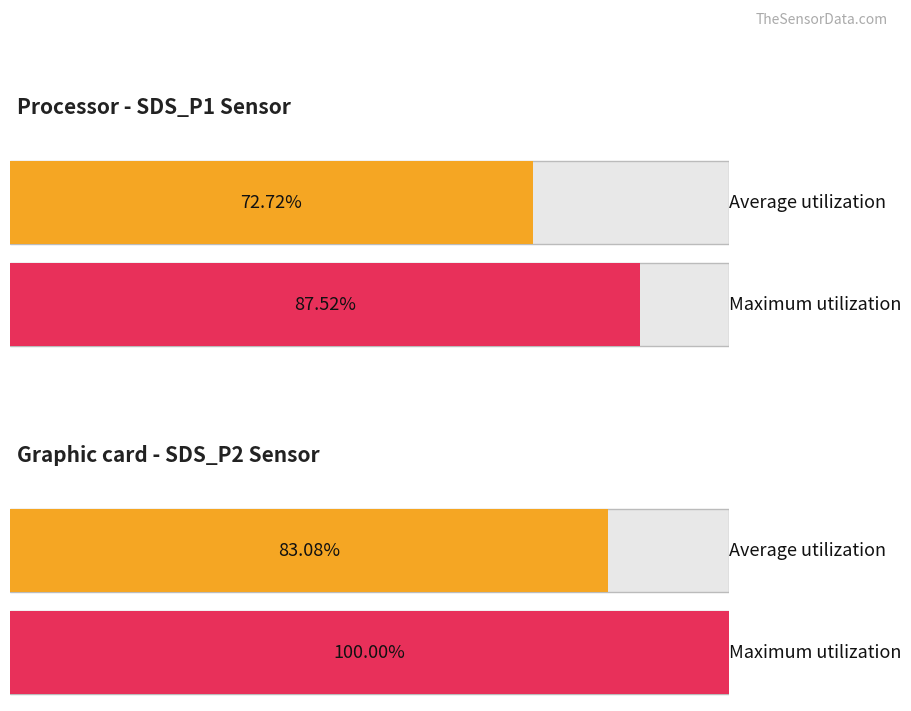

How many bars are there in each group?

2